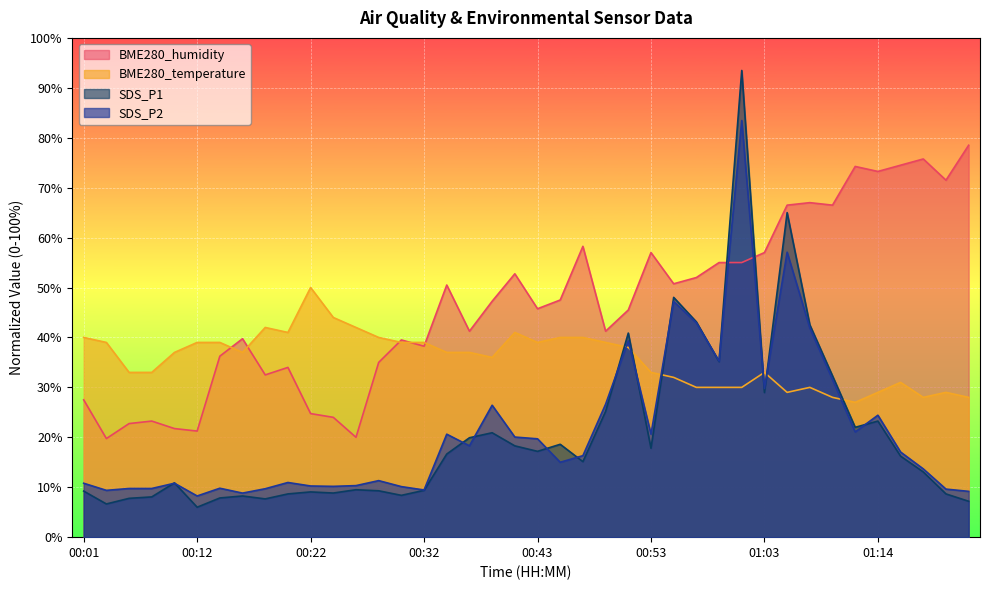

Rank the series at 00:59 from highest to lowest value.

BME280_humidity, SDS_P2, SDS_P1, BME280_temperature